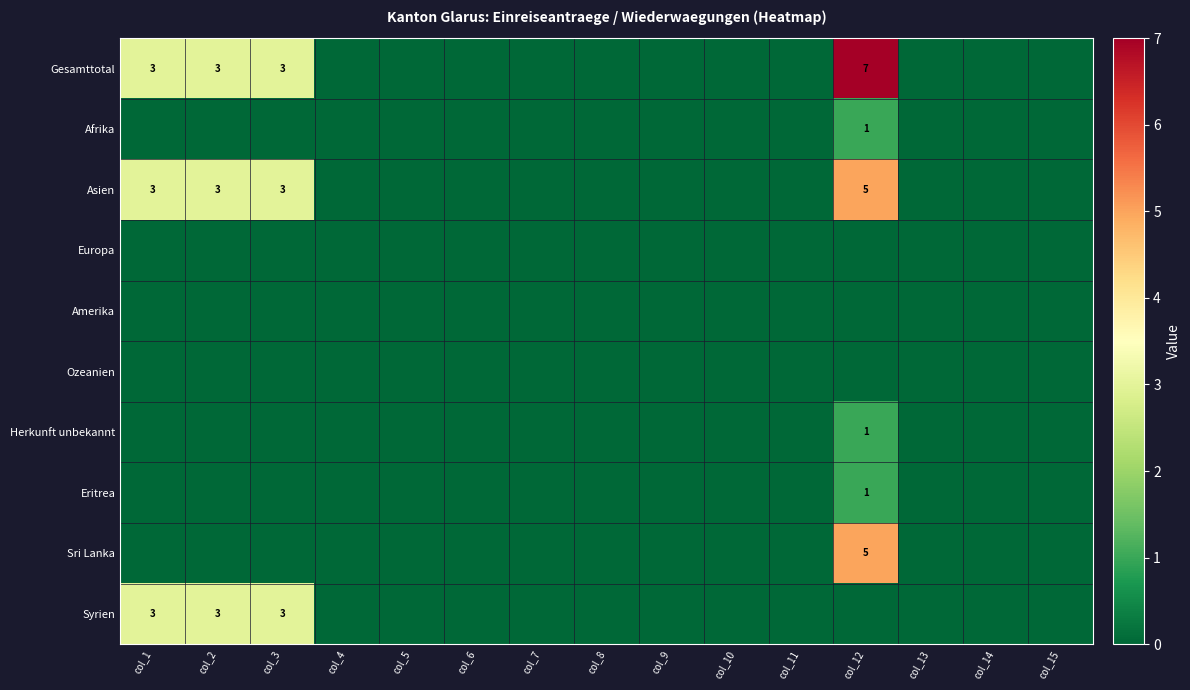

At which category is the sum across all series the highest?

col_12